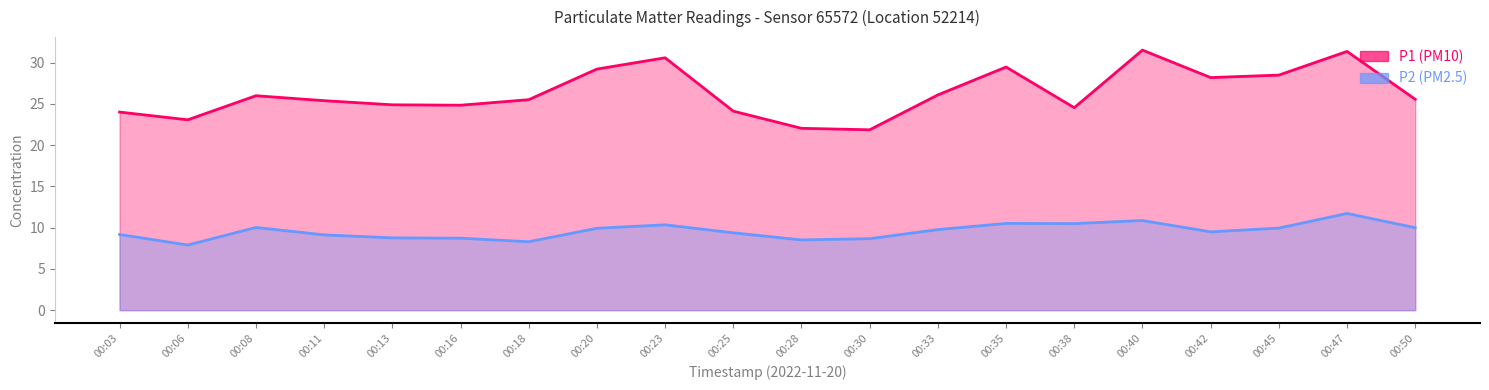

Where is the first local minimum for P1?

00:06